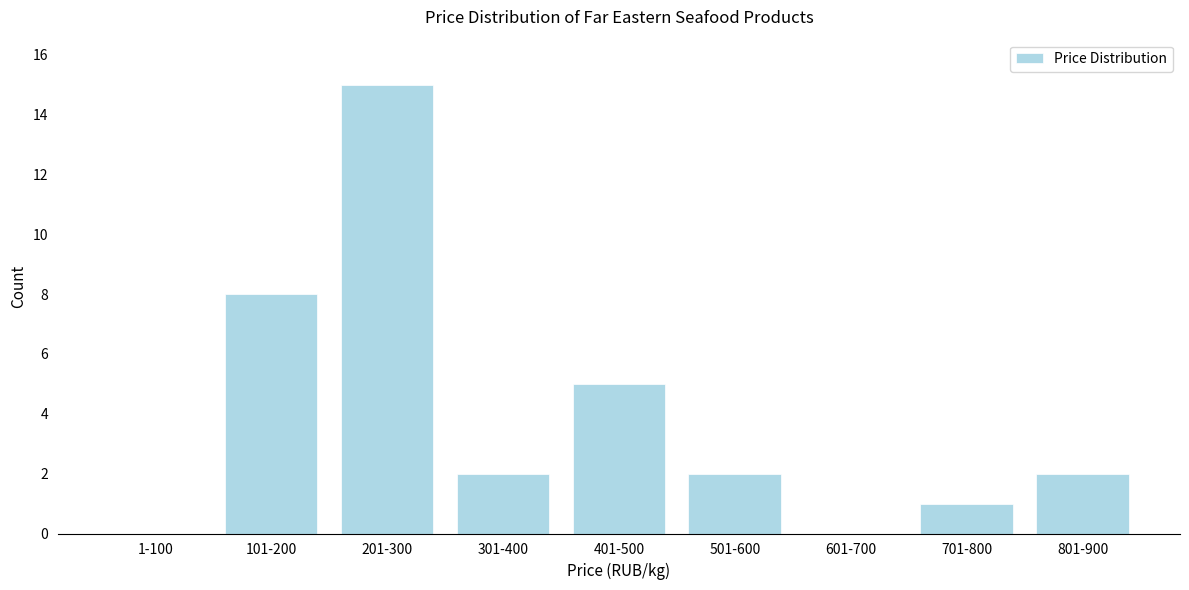

Reading left to right, what are all the values shown in this chart?

1-100=0	101-200=8	201-300=15	301-400=2	401-500=5	501-600=2	601-700=0	701-800=1	801-900=2